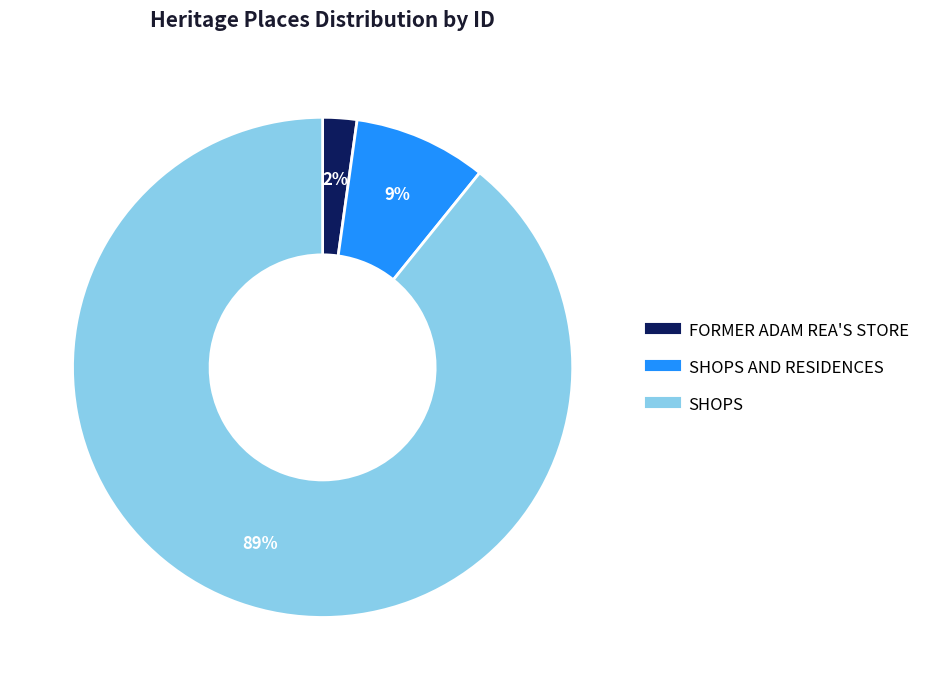

How many segments does this pie chart have?

3